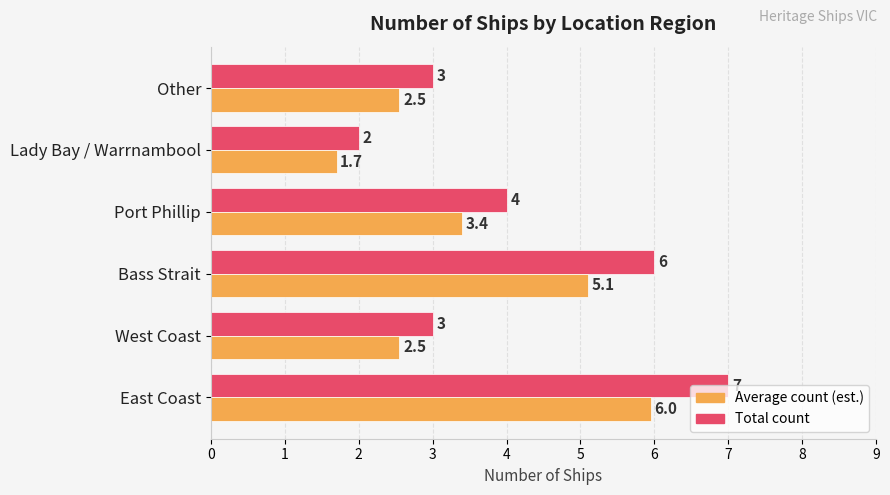

What is the minimum value shown in the chart?

1.7